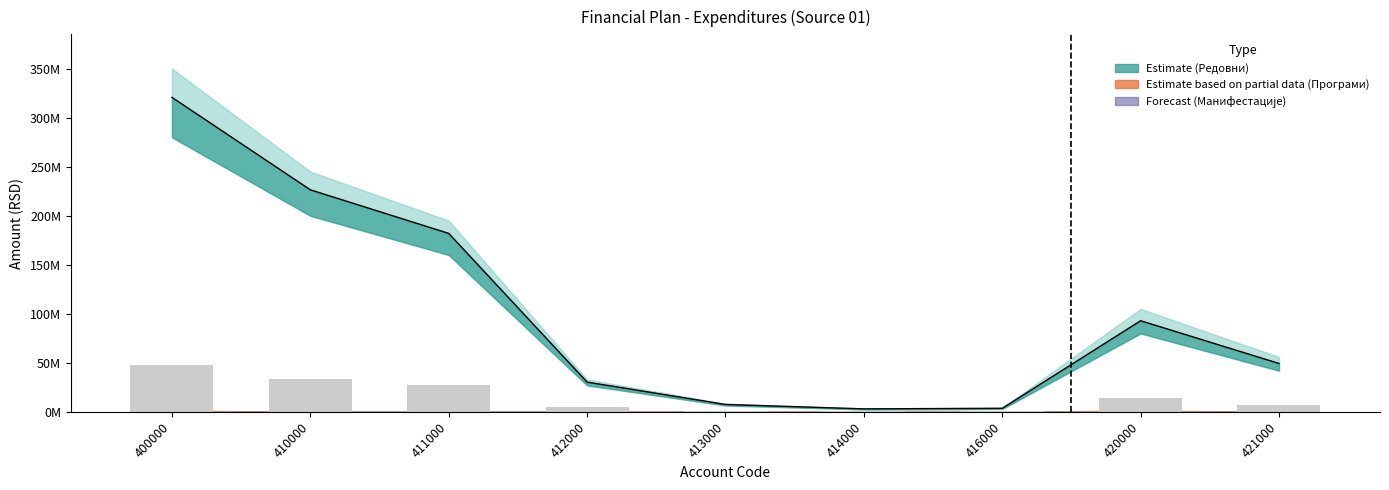

At which label does Редовни reach its minimum?

414000